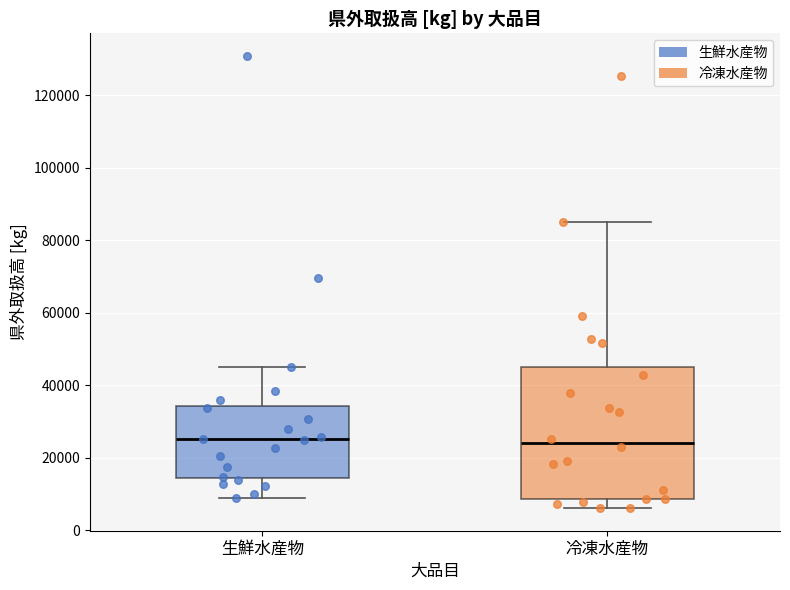

Reading left to right, transcribe this box plot: for each box, give where its median line is, the range the box spans, and where its two whiskers end, as read against the y-axis. The values are not printed on the chart, so give them approximately, as read against the axis.

生鮮水産物: median 26000, box 14000 to 34000, whiskers 8000 to 46000
冷凍水産物: median 24000, box 8000 to 44000, whiskers 6000 to 86000